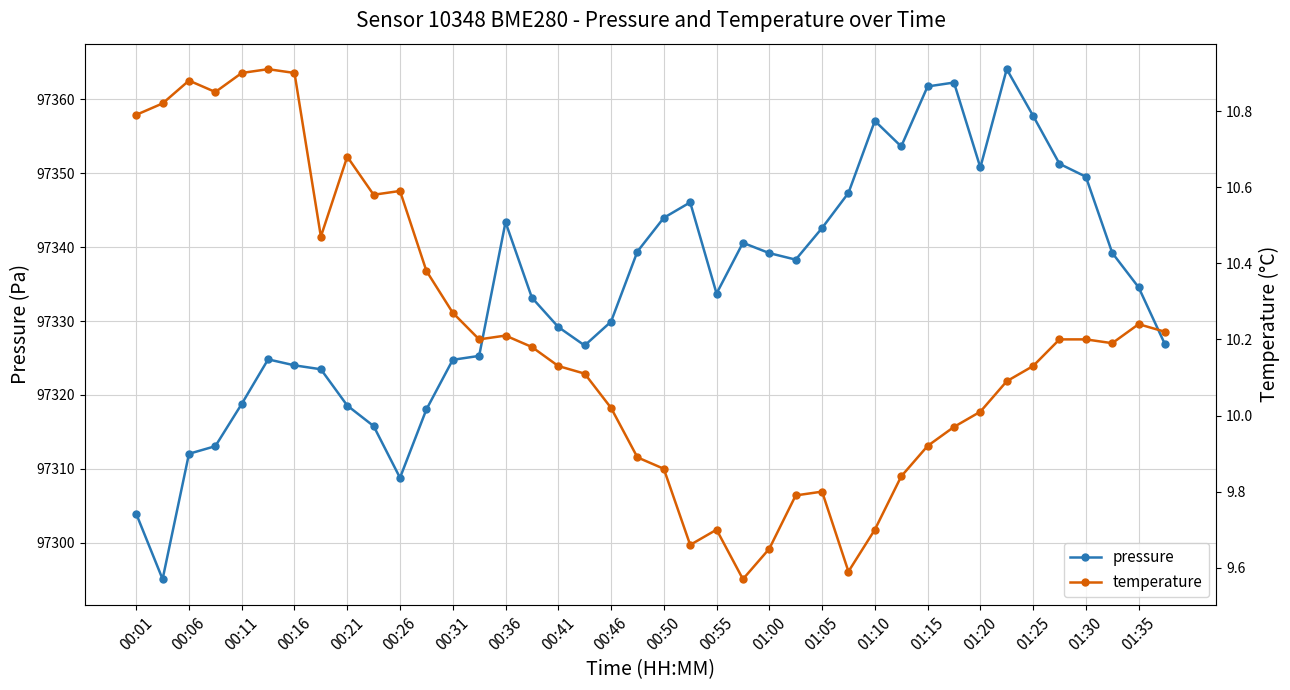

What is the difference between the second highest and second lowest values in the temperature series?

1.3